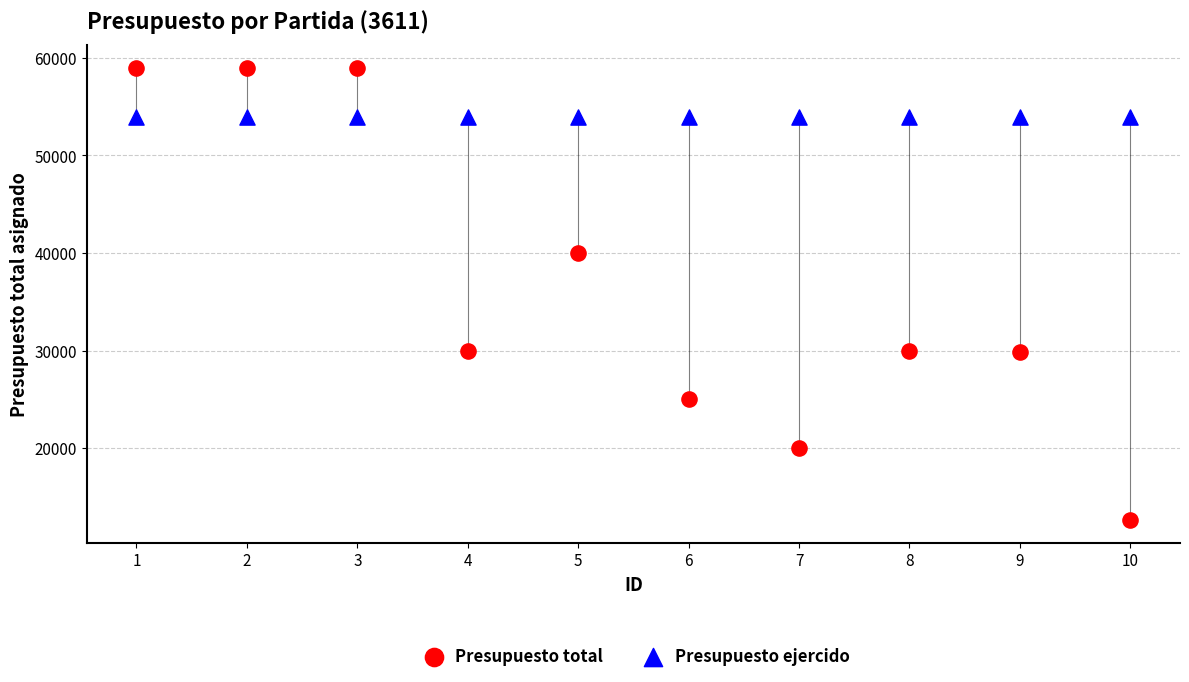

Across all data points, what is the range of Y values (max minus min)?

46358.8